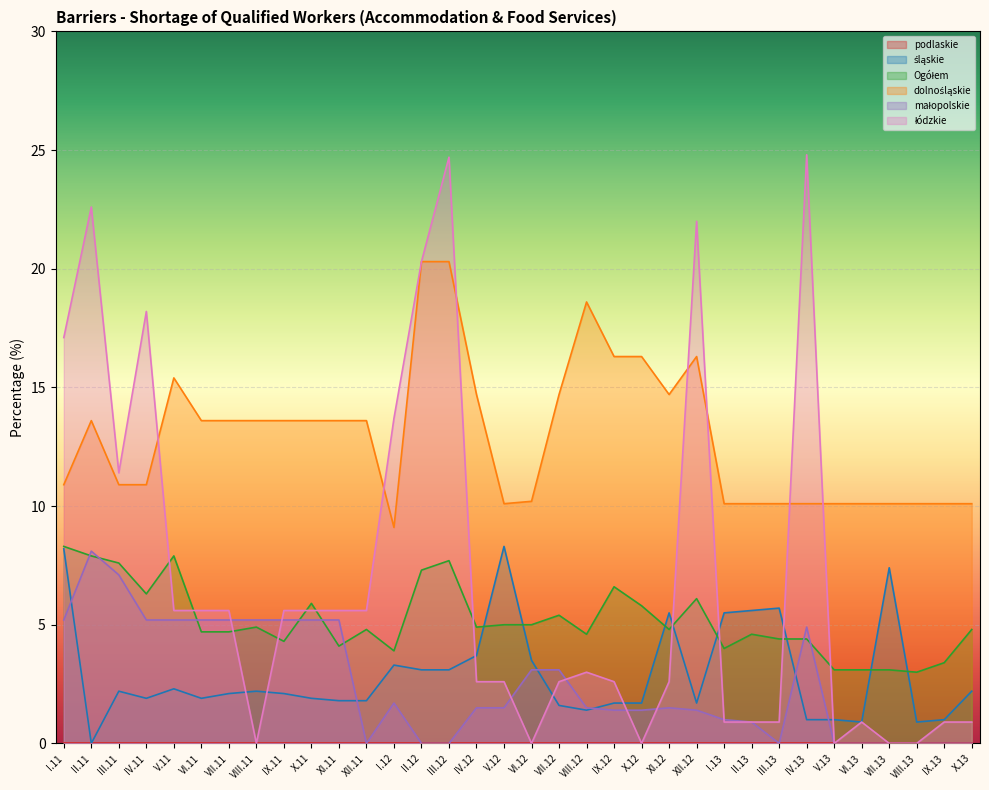

True or false: dolnośląskie and łódzkie cross at least once.

True